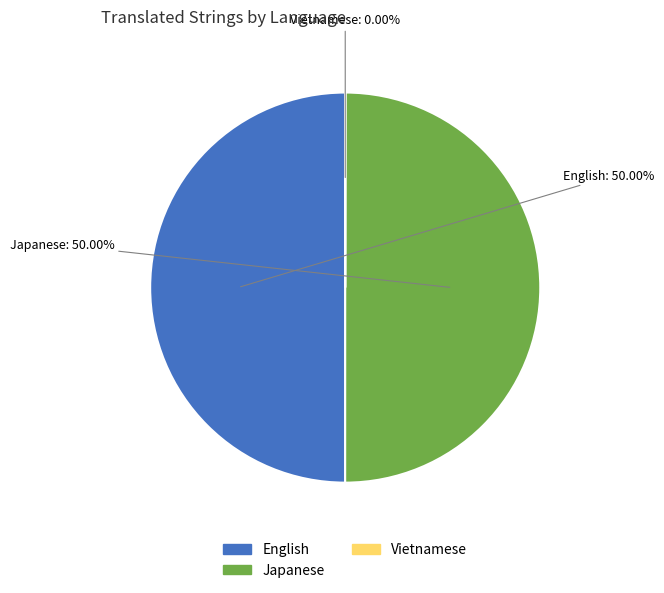

Combined, do English and Japanese account for over 50%?

Yes